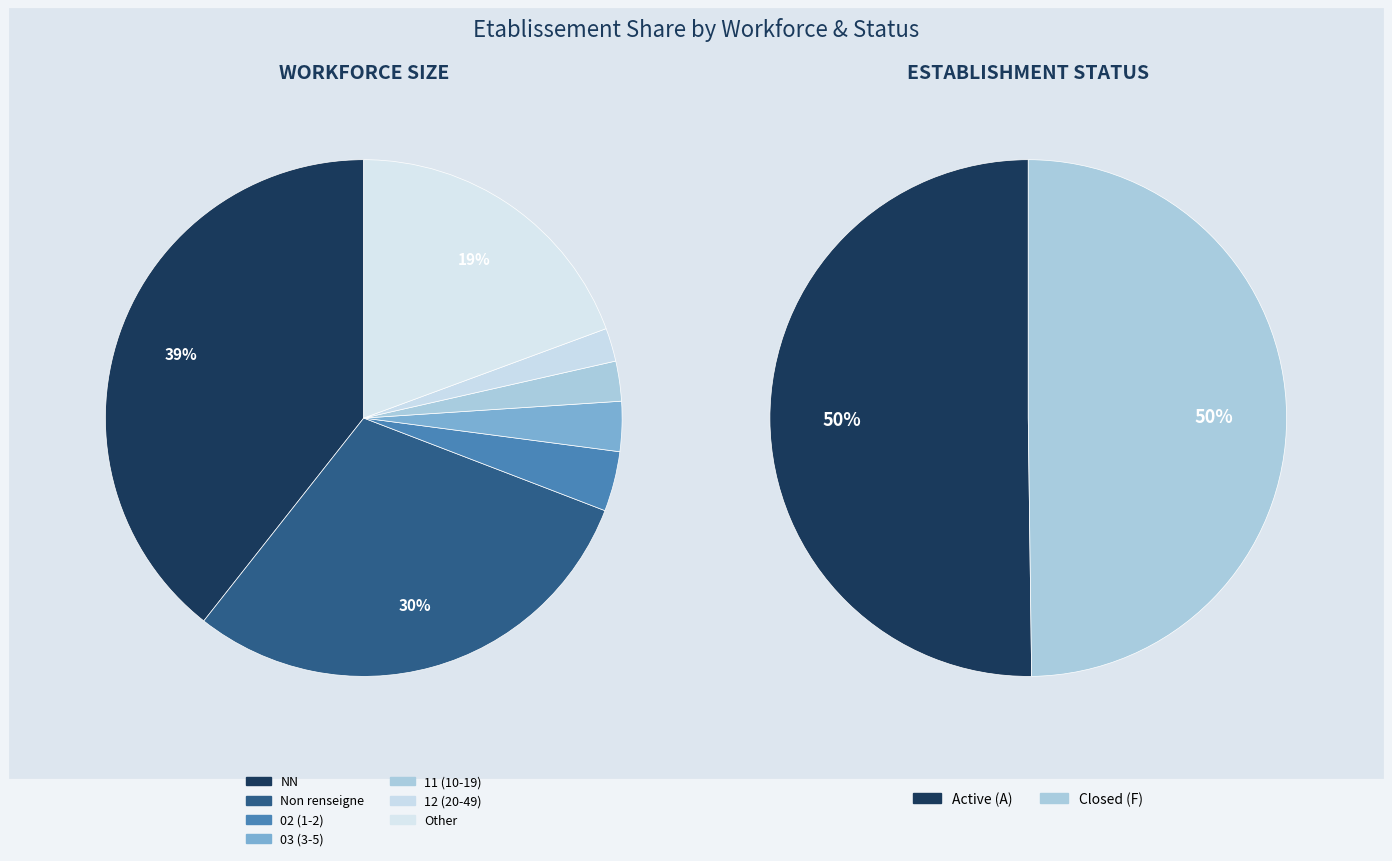

To the nearest percent, what percentage of the pie is Other?

19%